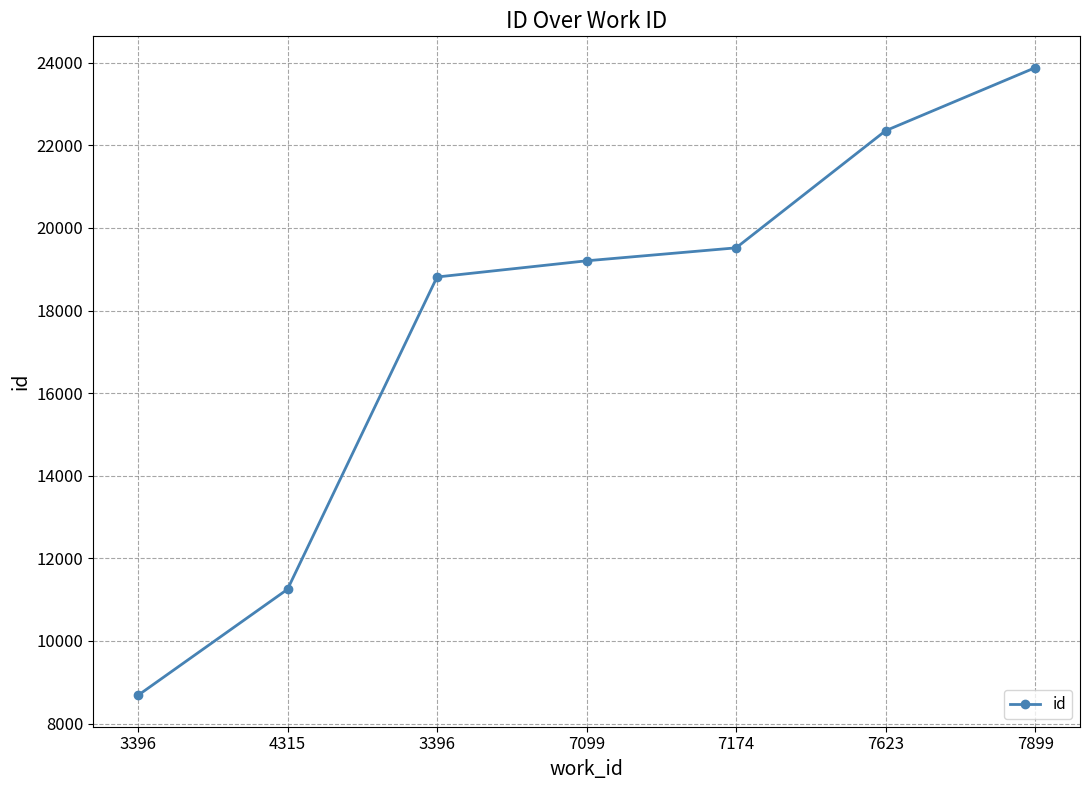

Where is the data nearest to the value 16281?

3396